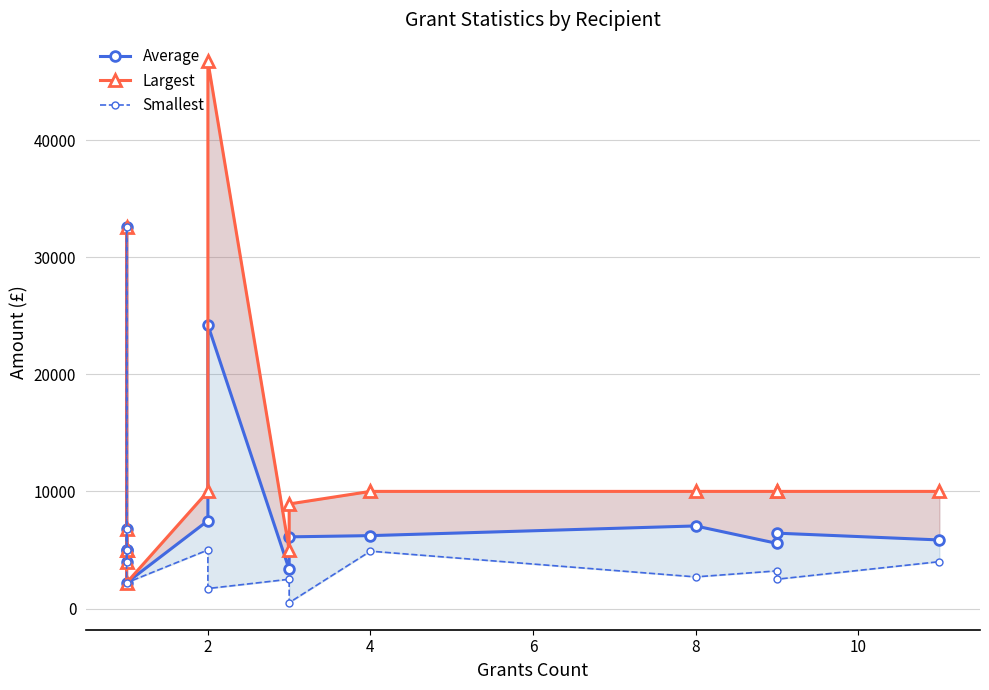

How many data points in Average are above 6118?

7